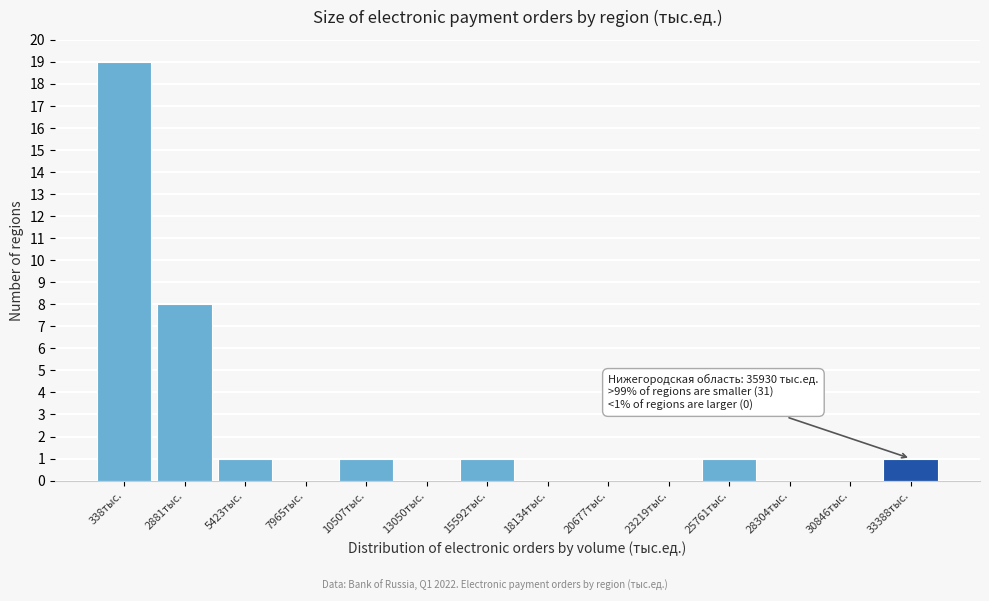

Reading left to right, list all the values displayed in this chart.

338тыс.=19	2881тыс.=8	5423тыс.=1	7965тыс.=0	10507тыс.=1	13050тыс.=0	15592тыс.=1	18134тыс.=0	20677тыс.=0	23219тыс.=0	25761тыс.=1	28304тыс.=0	30846тыс.=0	33388тыс.=1